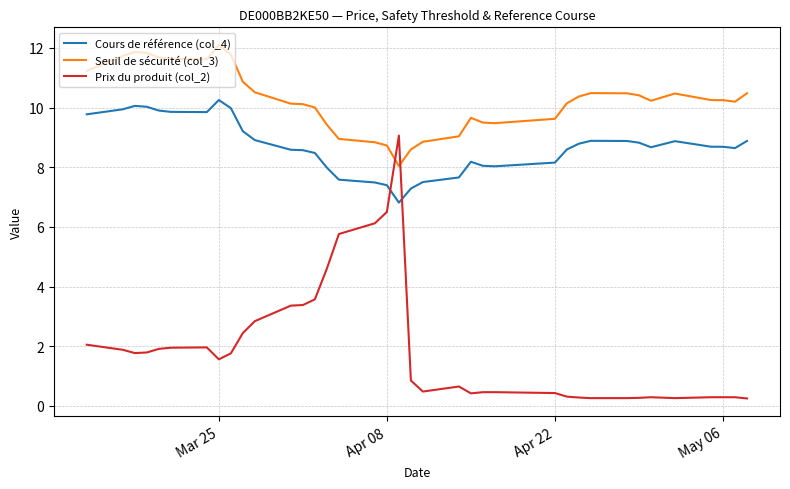

Which series has the largest total across all categories?

Seuil de sécurité (col_3)